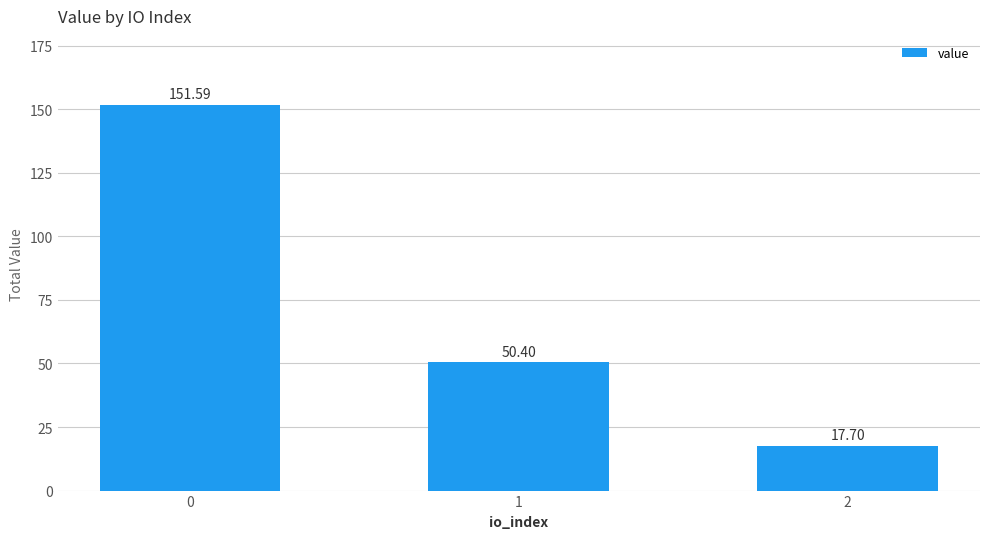

Reading right to left, list all the values displayed in this chart.

17.7	50.4	151.6